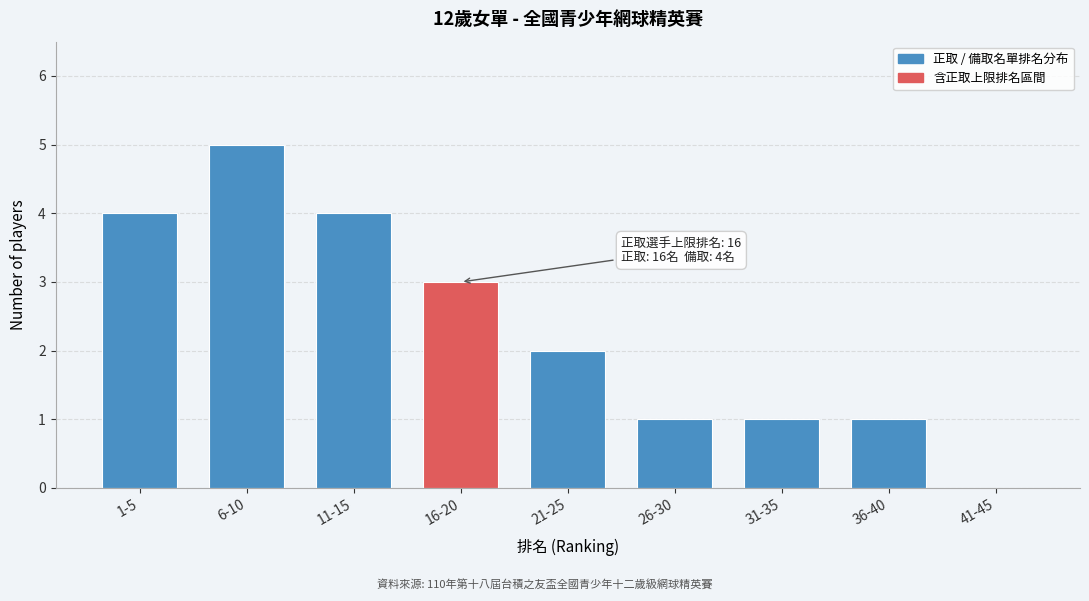

Reading left to right, what are all the values shown in this chart?

1-5=4	6-10=5	11-15=4	16-20=3	21-25=2	26-30=1	31-35=1	36-40=1	41-45=0